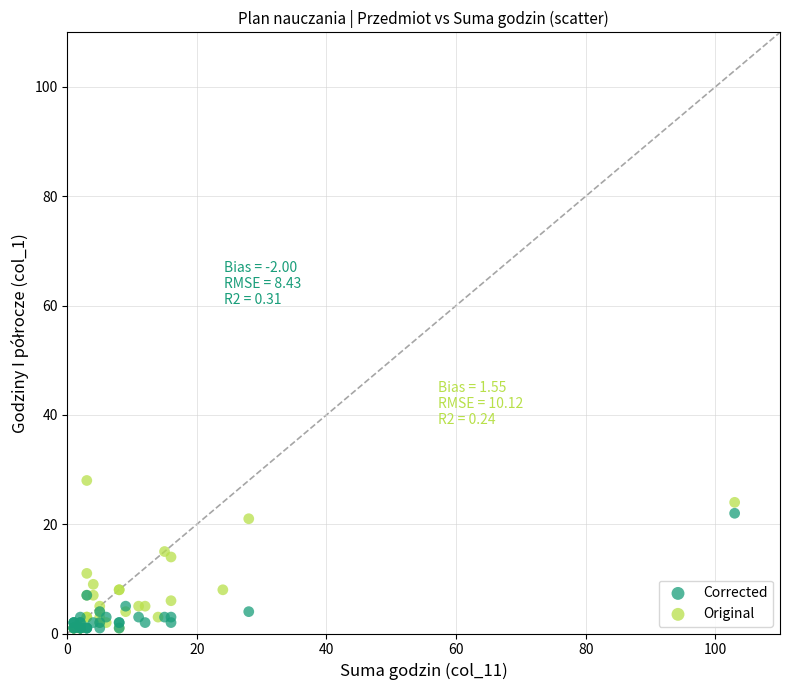

Which series has the largest Y range (max minus min)?

Original